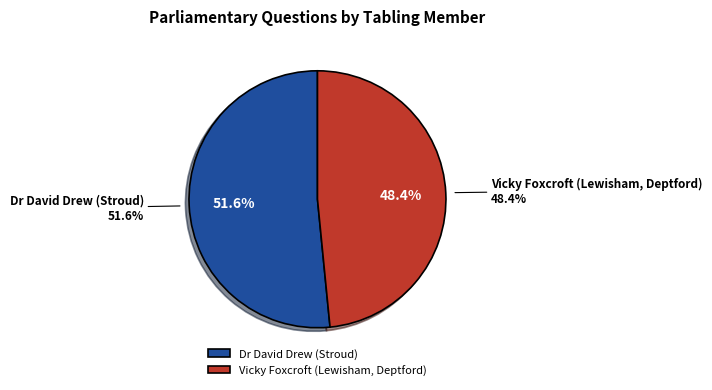

Between Dr David Drew (Stroud) and Vicky Foxcroft (Lewisham, Deptford), which is larger?

Dr David Drew (Stroud)